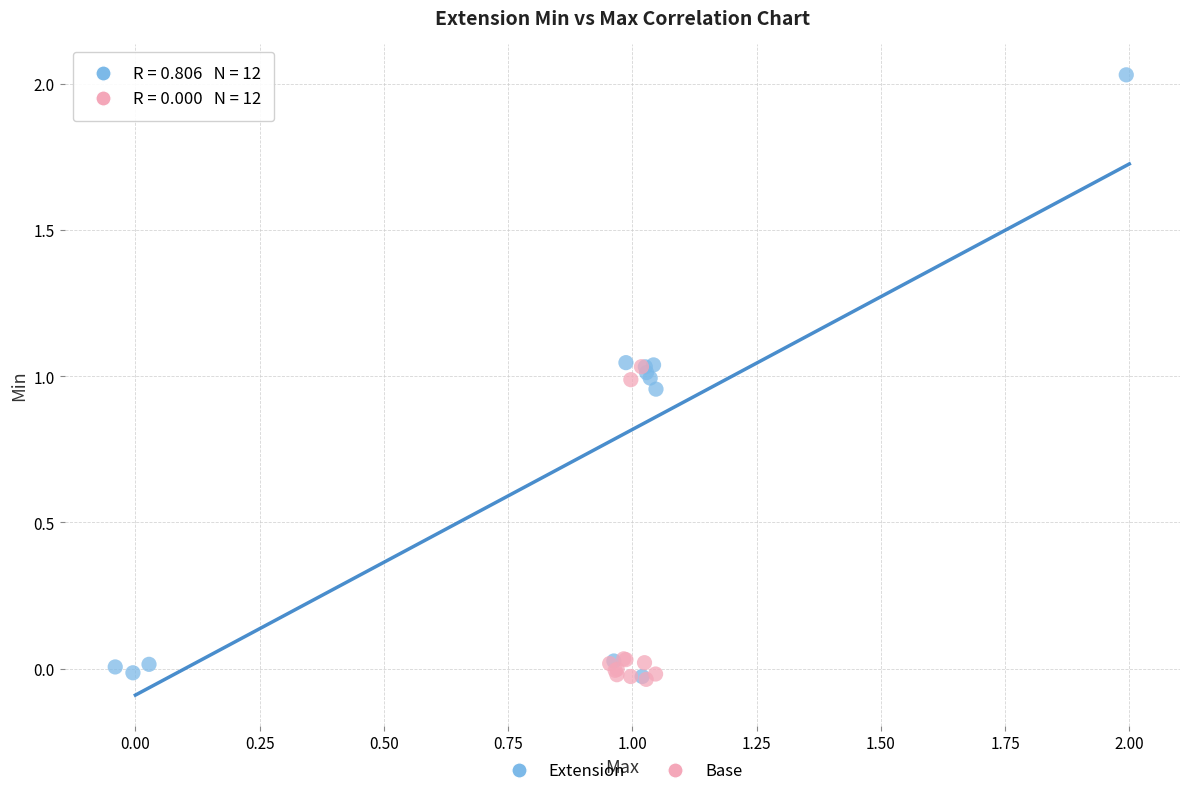

Which series reaches the maximum Y coordinate?

Extension